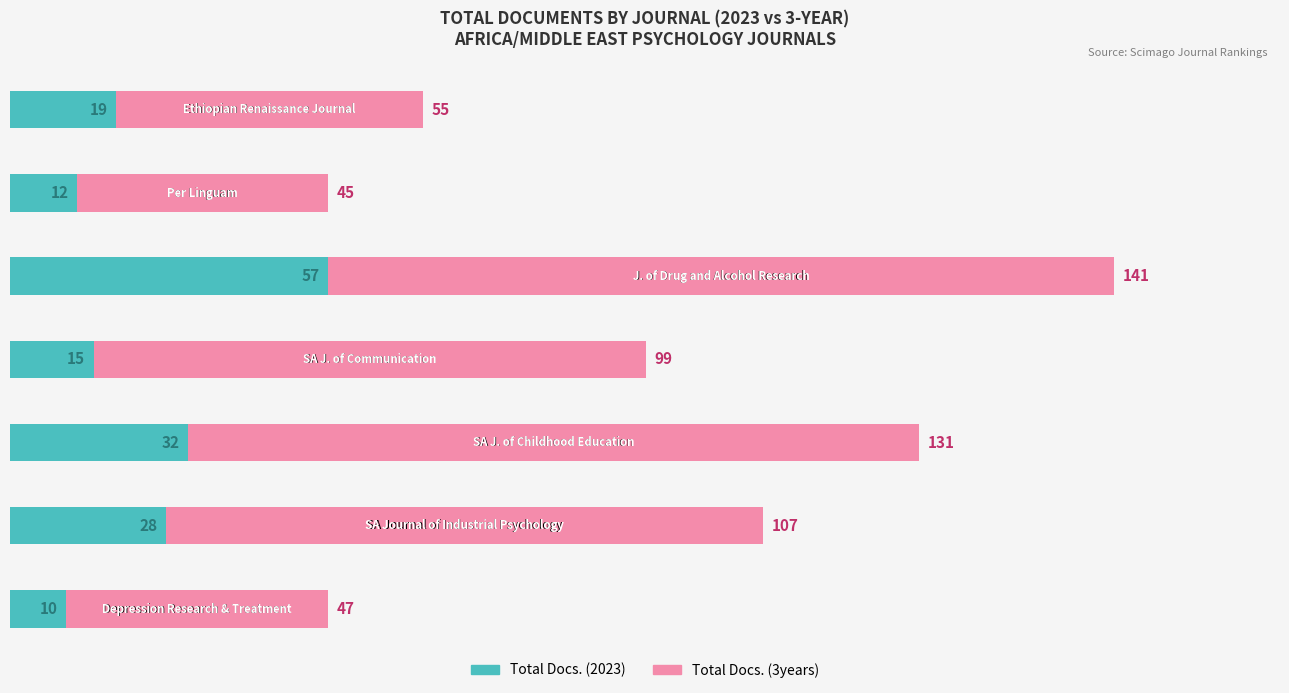

What is the difference between the second highest and minimum values in the Total Docs. (2023) series?

22